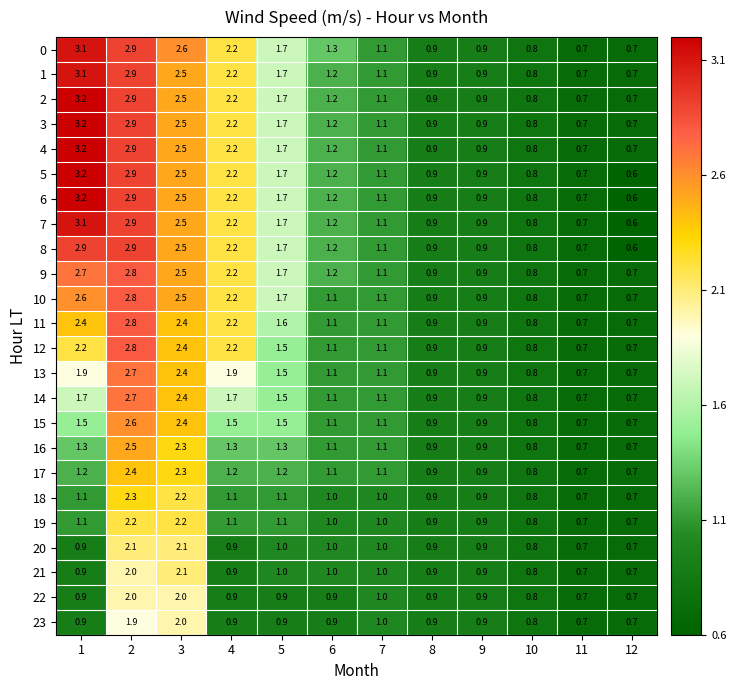

What is the greatest value displayed?

3.2